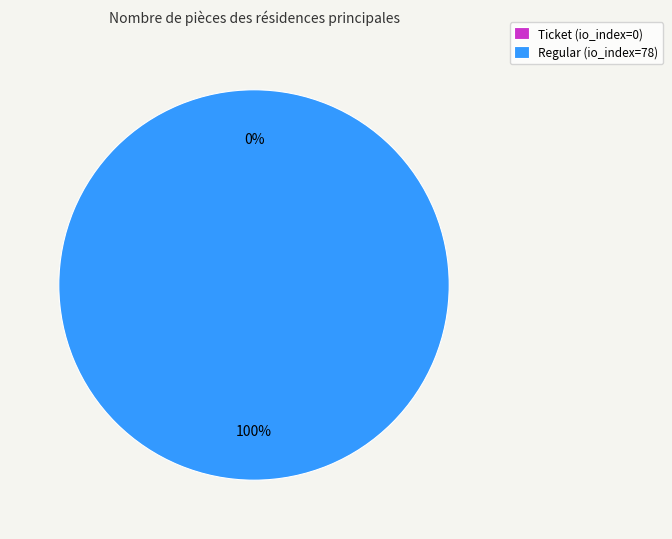

The Regular (io_index=78) slice represents 100% of the pie. True or false?

True